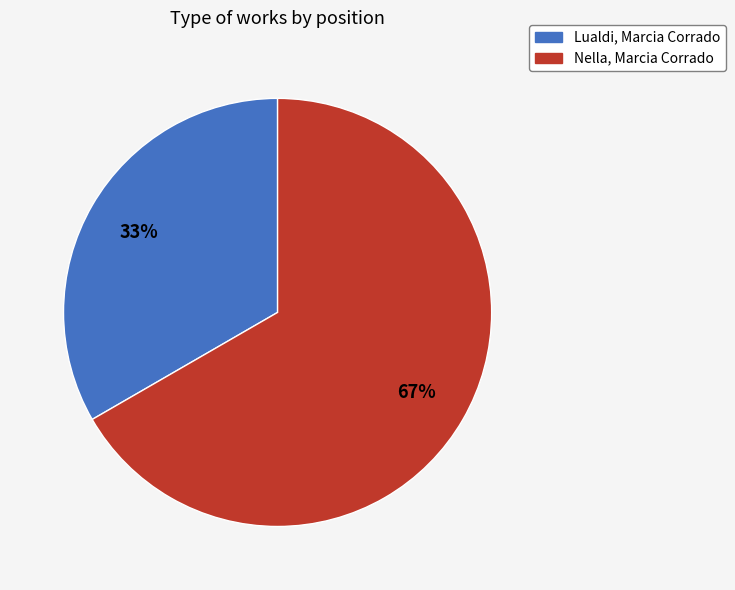

To the nearest percent, what portion does Lualdi, Marcia Corrado represent?

33%